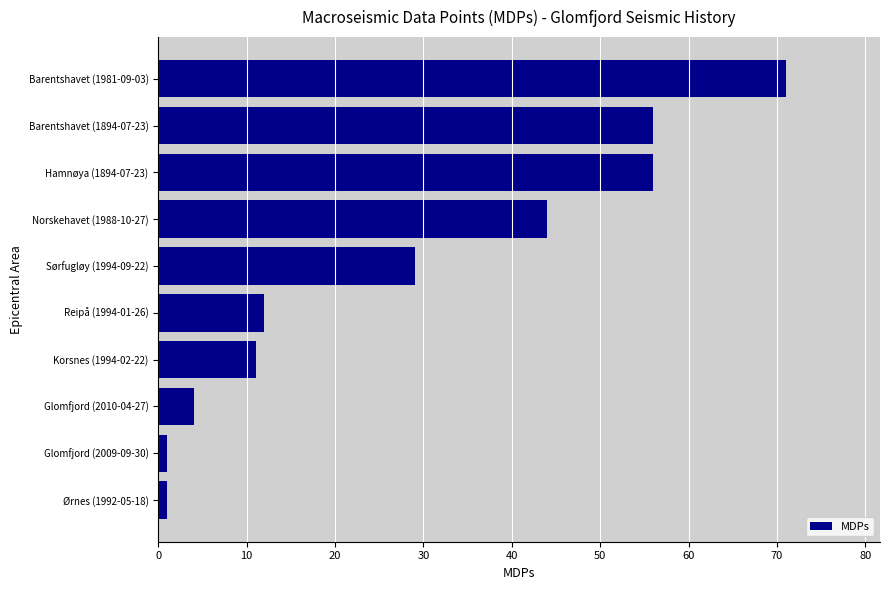

What is the maximum value shown in the chart?

71